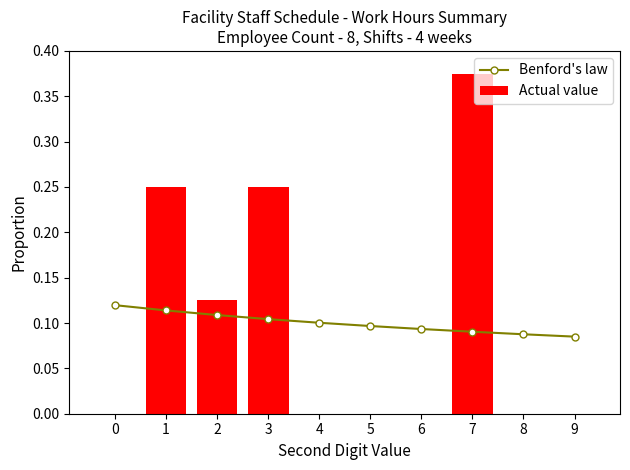

List the labels in order of Actual value value, smallest first.

0, 4, 5, 6, 8, 9, 2, 1, 3, 7